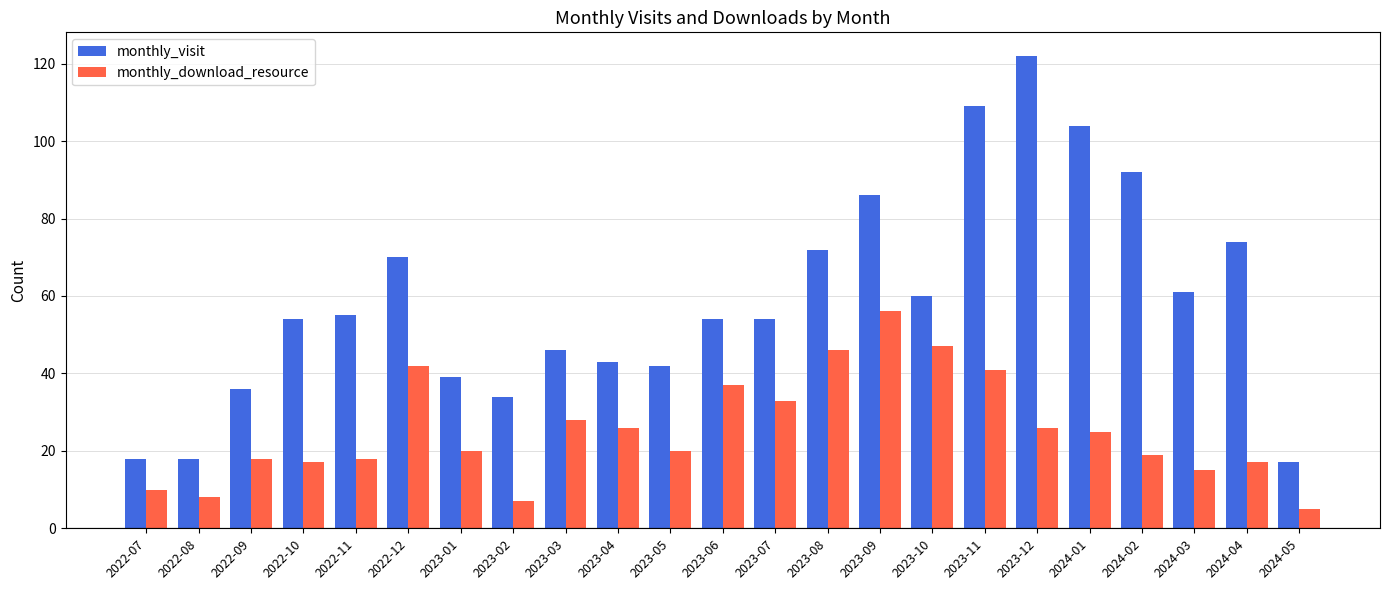

The monthly_download_resource series shows 8 at 2022-08. True or false?

True